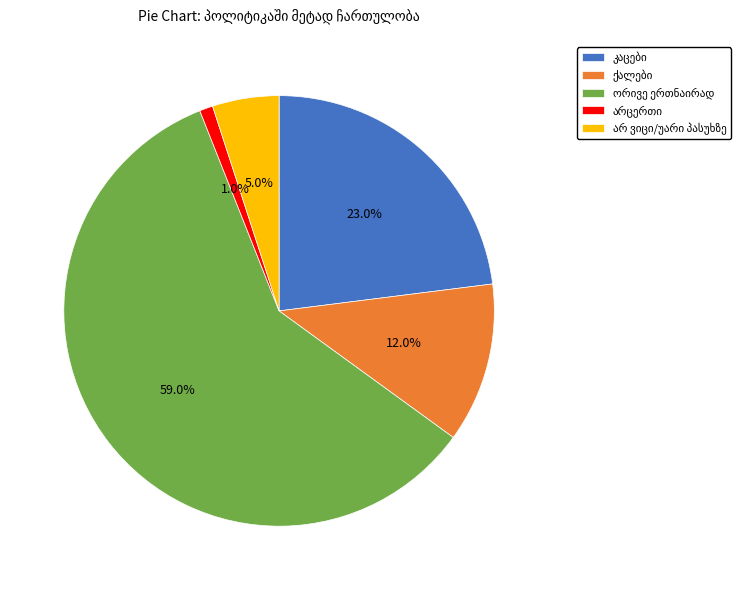

Is there a majority slice in this chart?

Yes